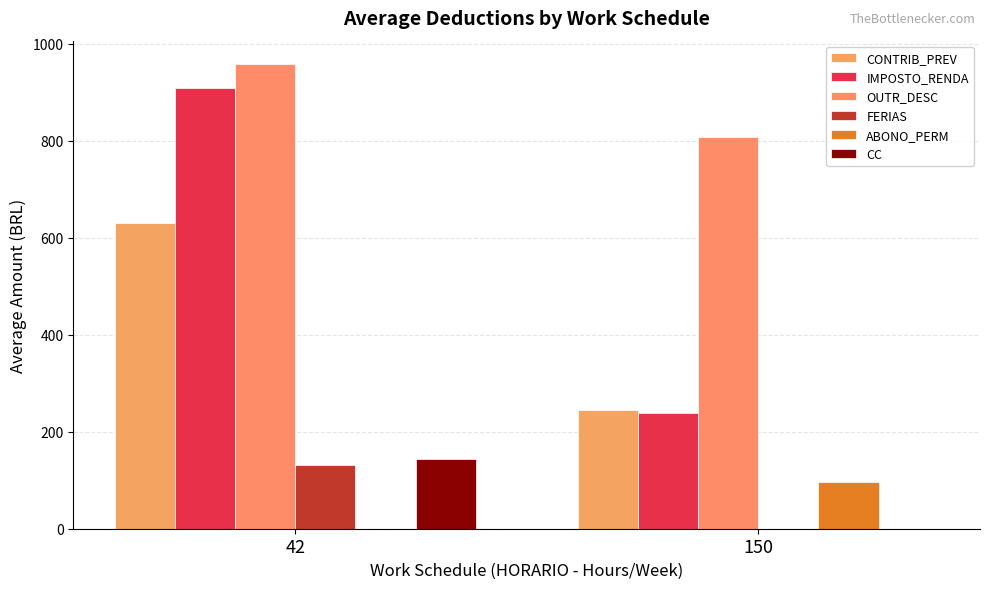

What is the sum of all OUTR_DESC values?

1764.6